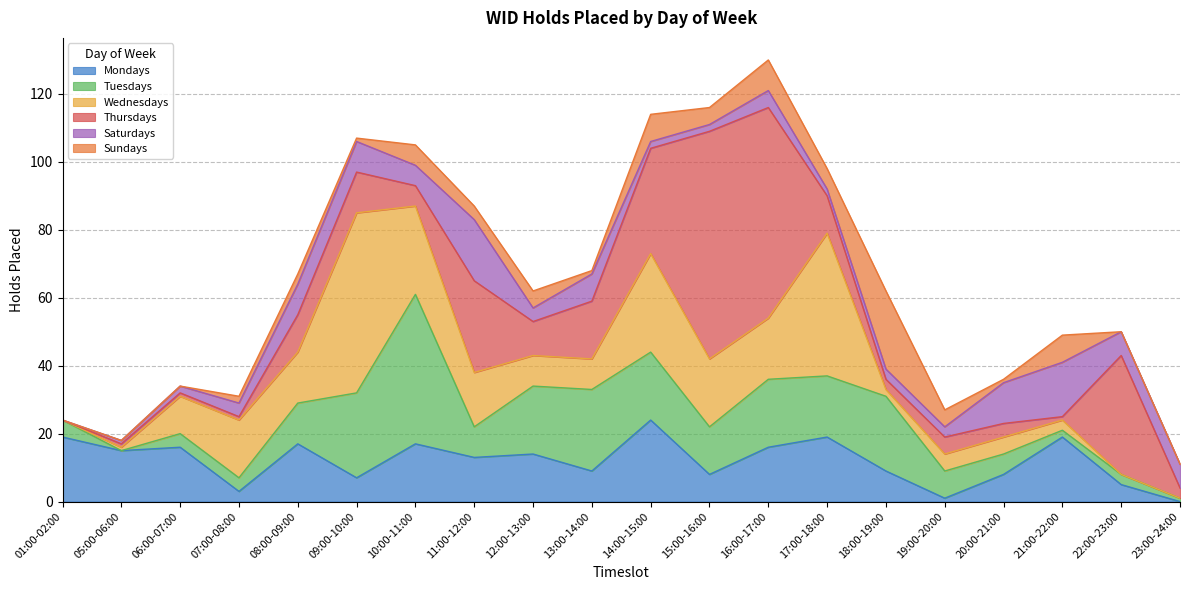

What is the label of the 12th point from the right?

12:00-13:00